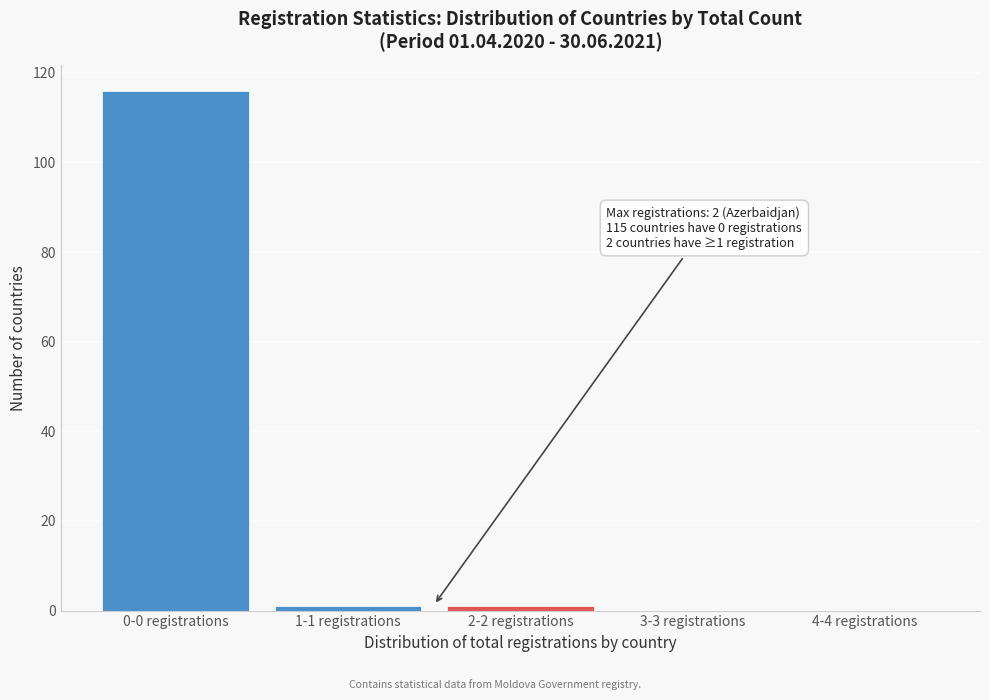

Reading left to right, extract all data points from this chart.

0-0 registrations=116	1-1 registrations=1	2-2 registrations=1	3-3 registrations=0	4-4 registrations=0